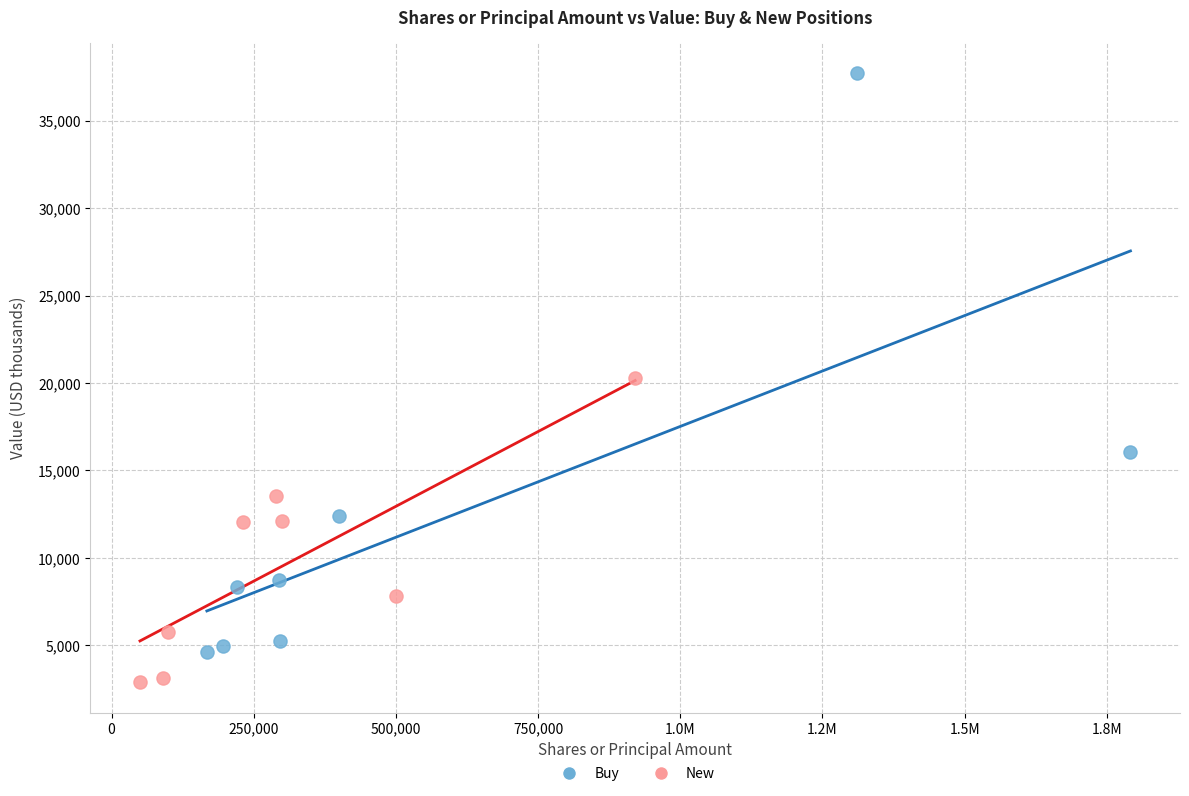

Which series contains the lowest Y value?

New